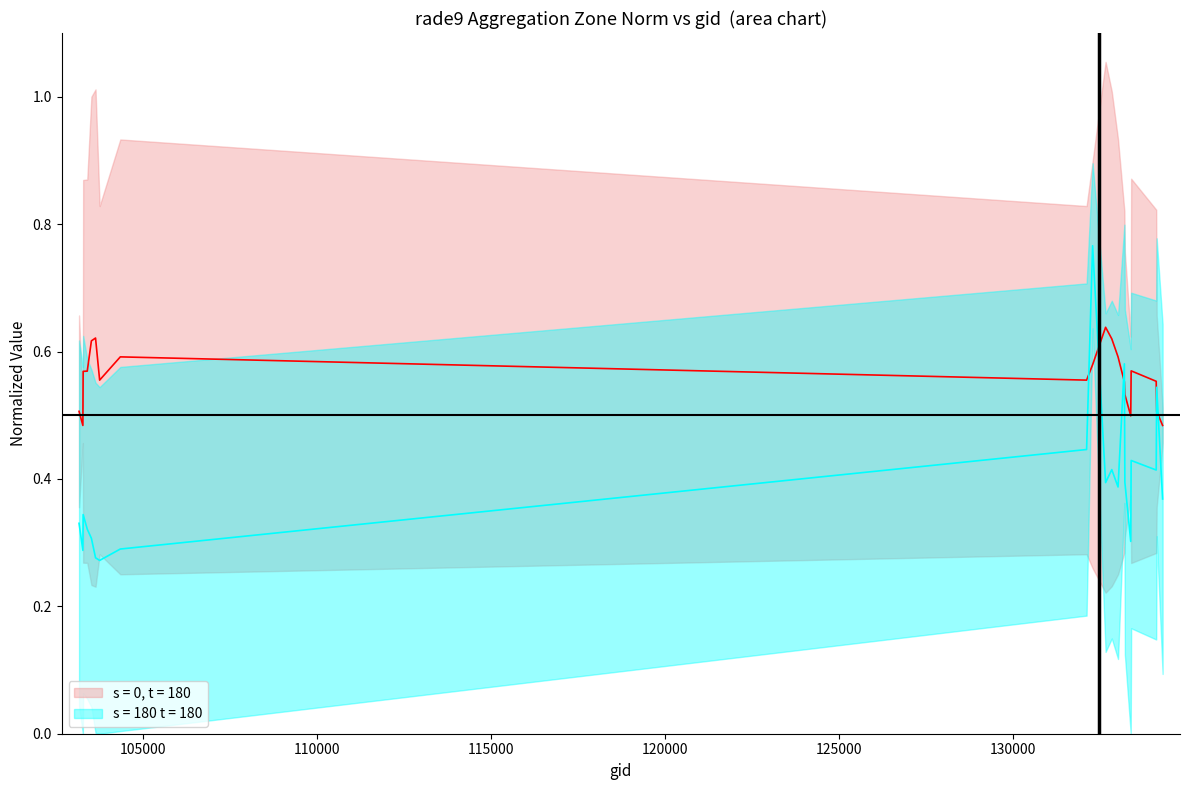

True or false: rade9_aggzone_norm has more than 0 interior local peaks.

True